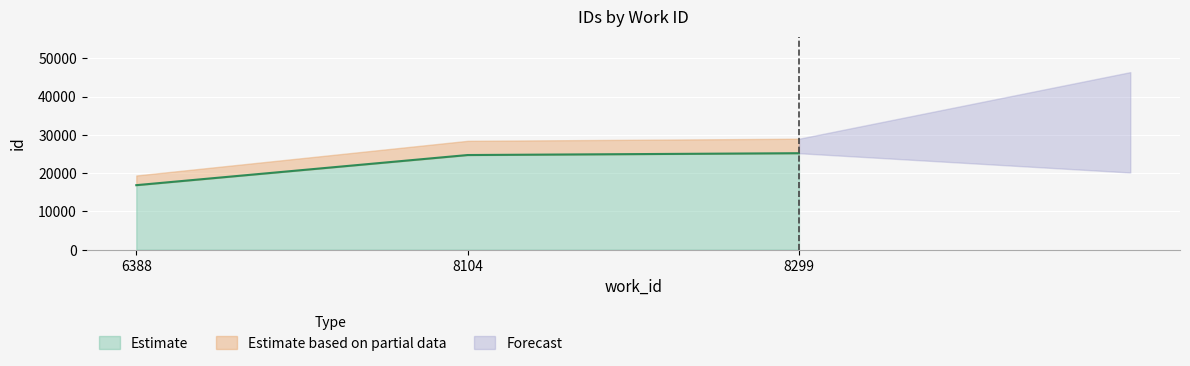

Rank the categories by value from lowest to highest.

6388, 8104, 8299